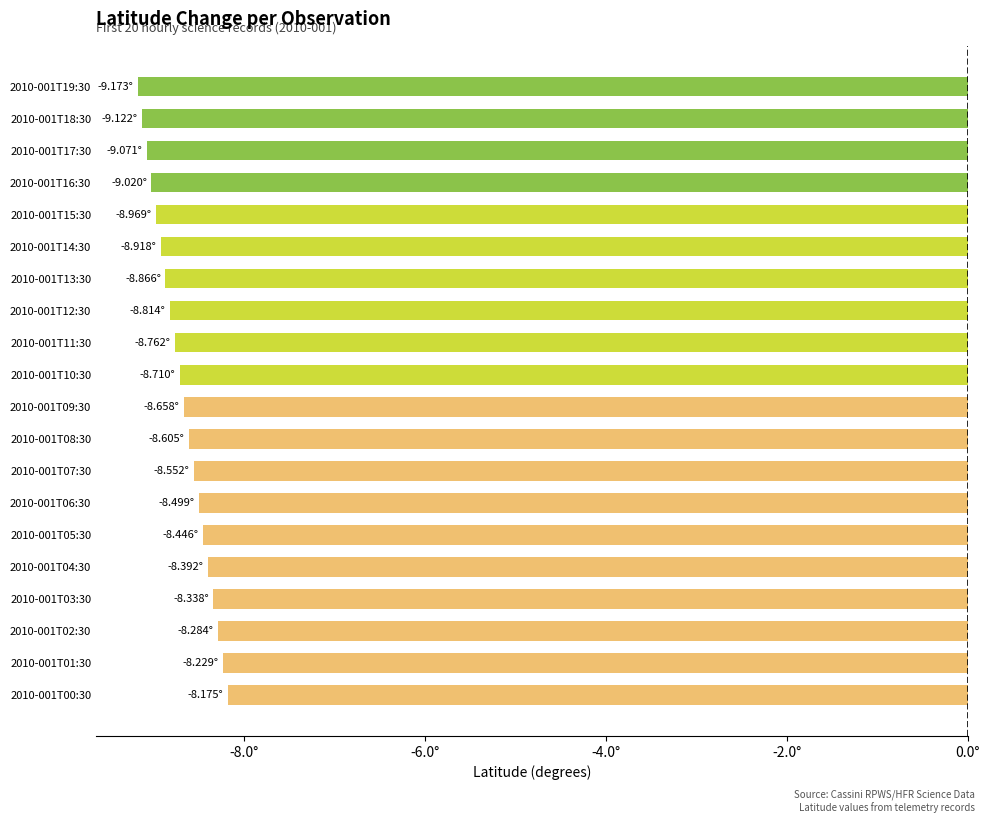

Are the bars horizontal?

Yes